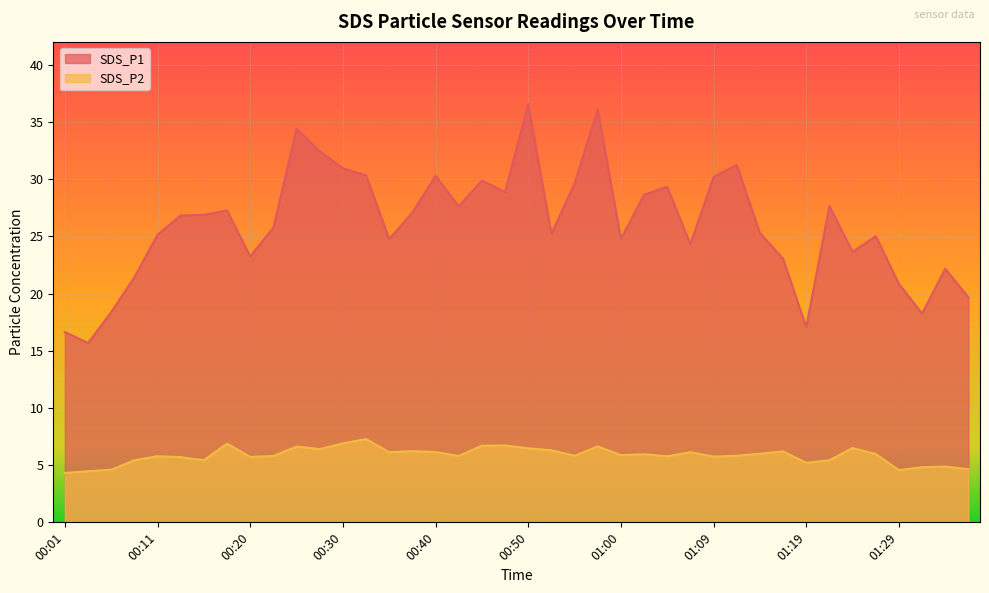

True or false: SDS_P1 has more than 0 points higher than both neighbors.

True